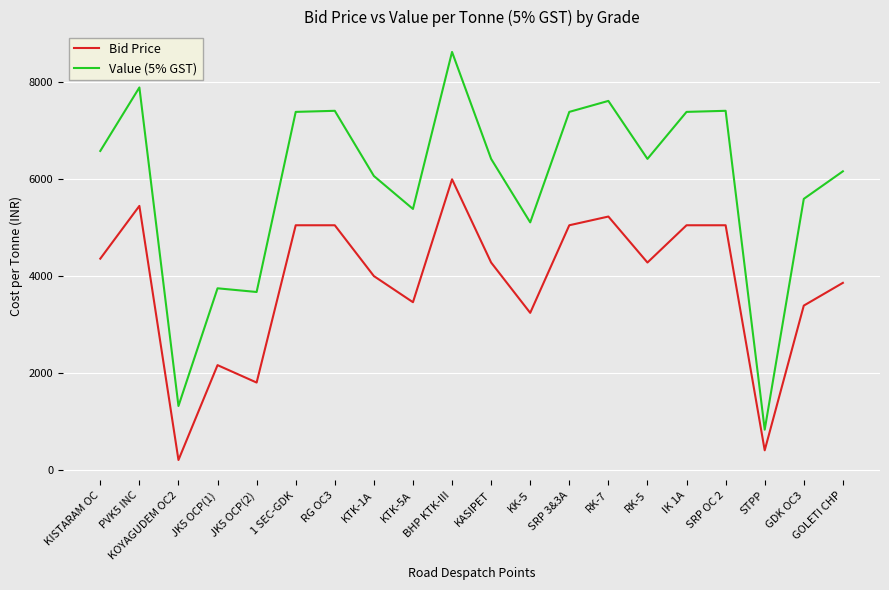

True or false: Value (5% GST) and Bid Price intersect in this chart.

False